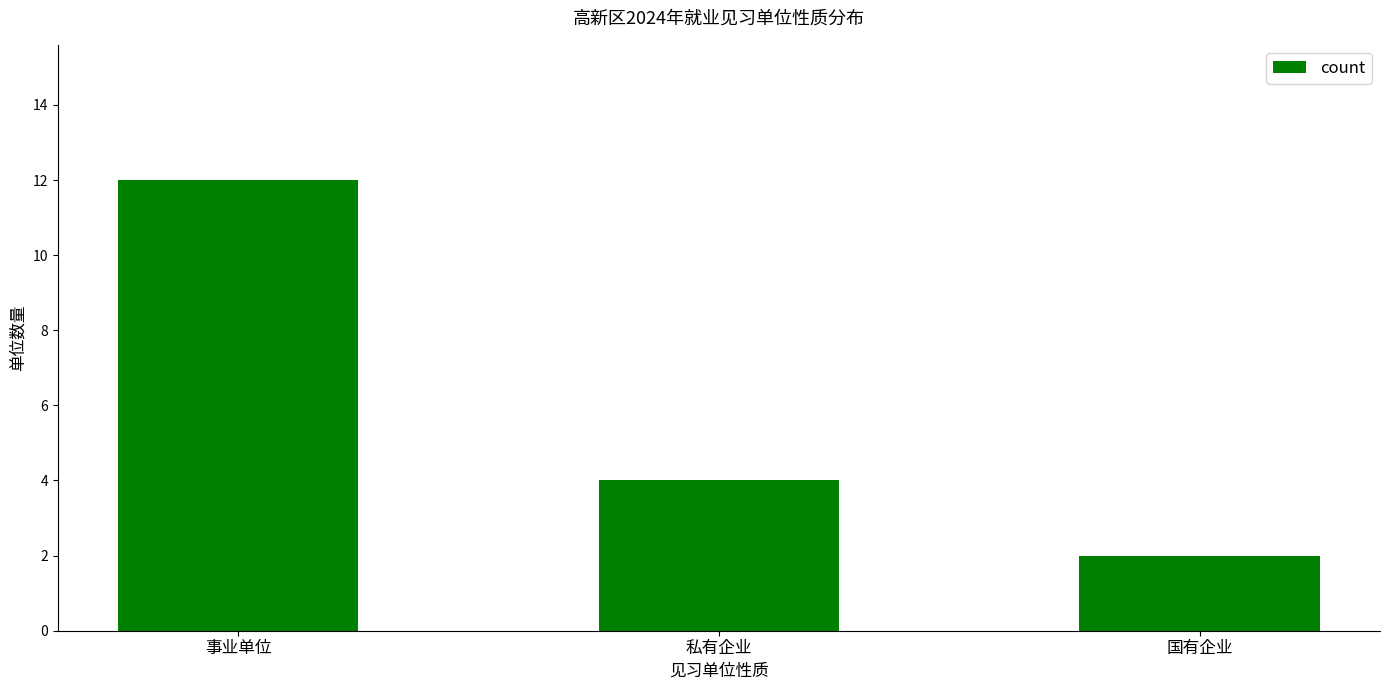

Reading left to right, transcribe all the data shown in this chart.

12	4	2